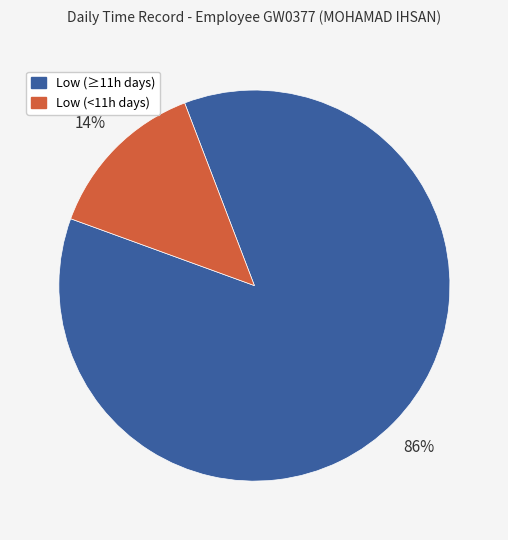

To the nearest percent, what percentage of the pie is Low (<11h days)?

14%